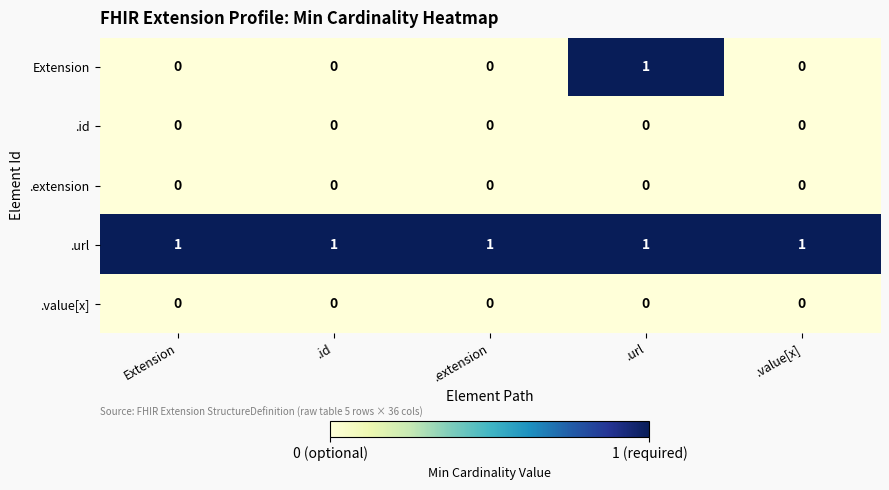

Is it true that Extension equals 2 at .url?

False